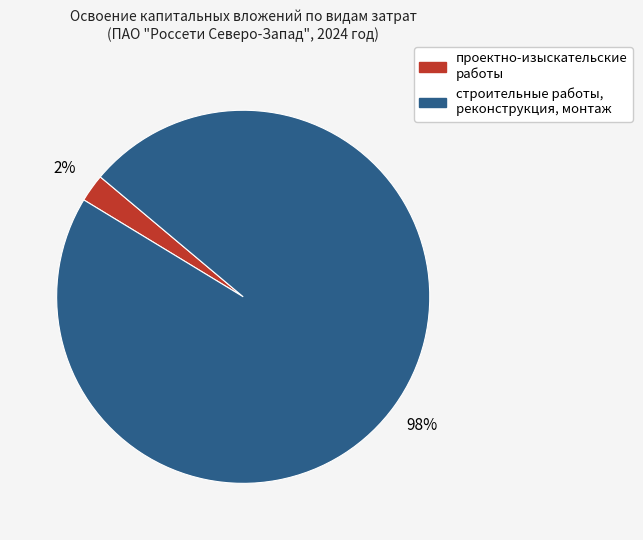

To the nearest percent, what is the average slice percentage?

50%